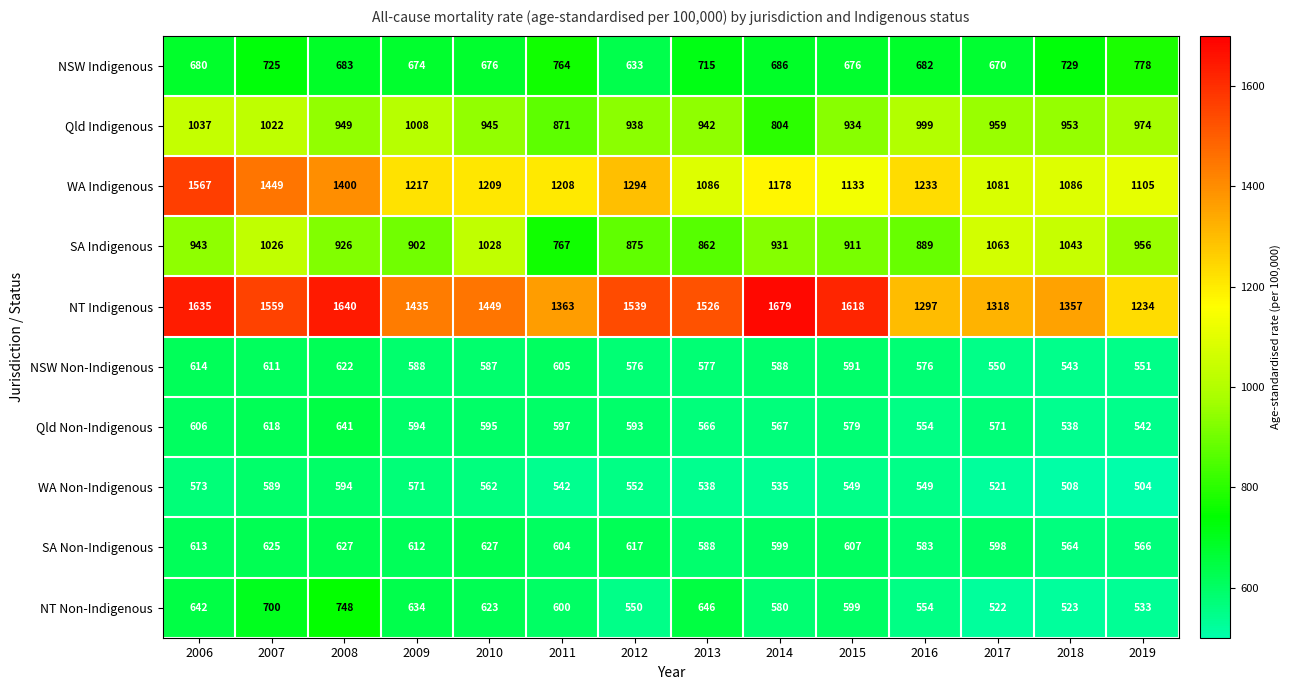

What is the minimum value shown in the chart?

504